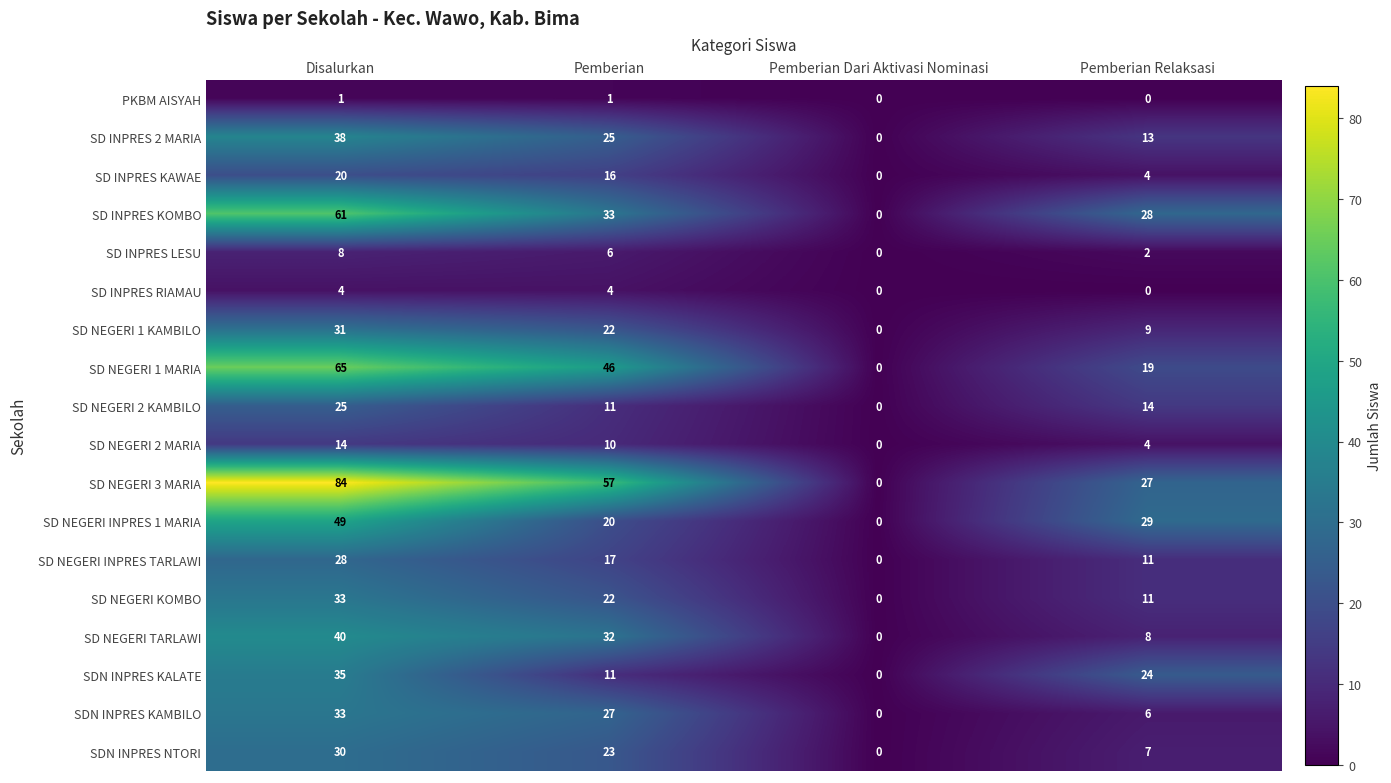

The value of SD NEGERI 3 MARIA at Disalurkan is 84. True or false?

True